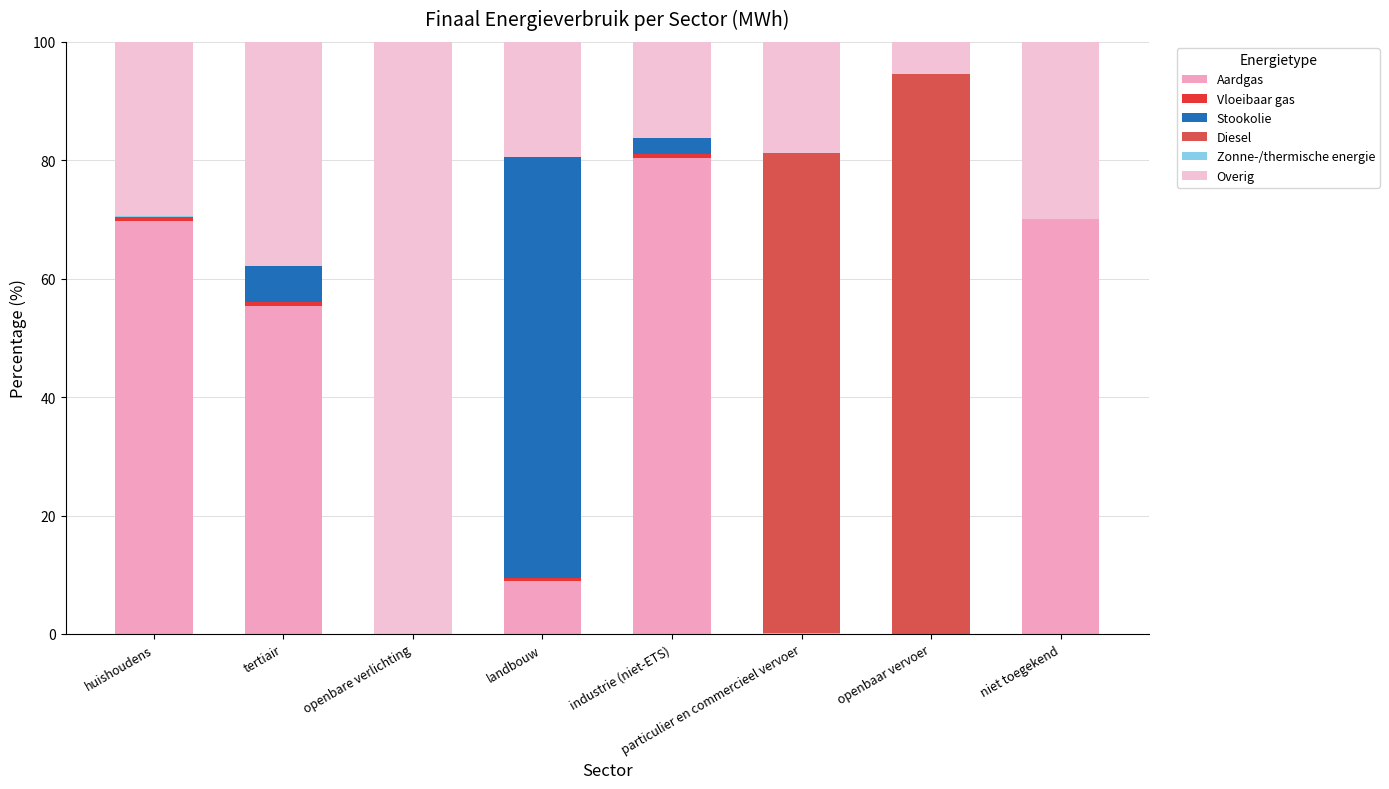

Are the bars grouped side by side (vs. stacked)?

No